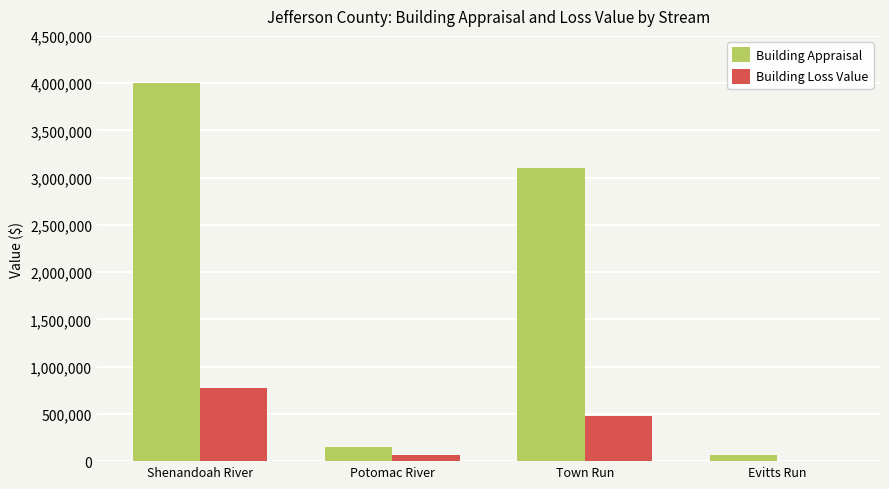

How many series are shown in this chart?

2